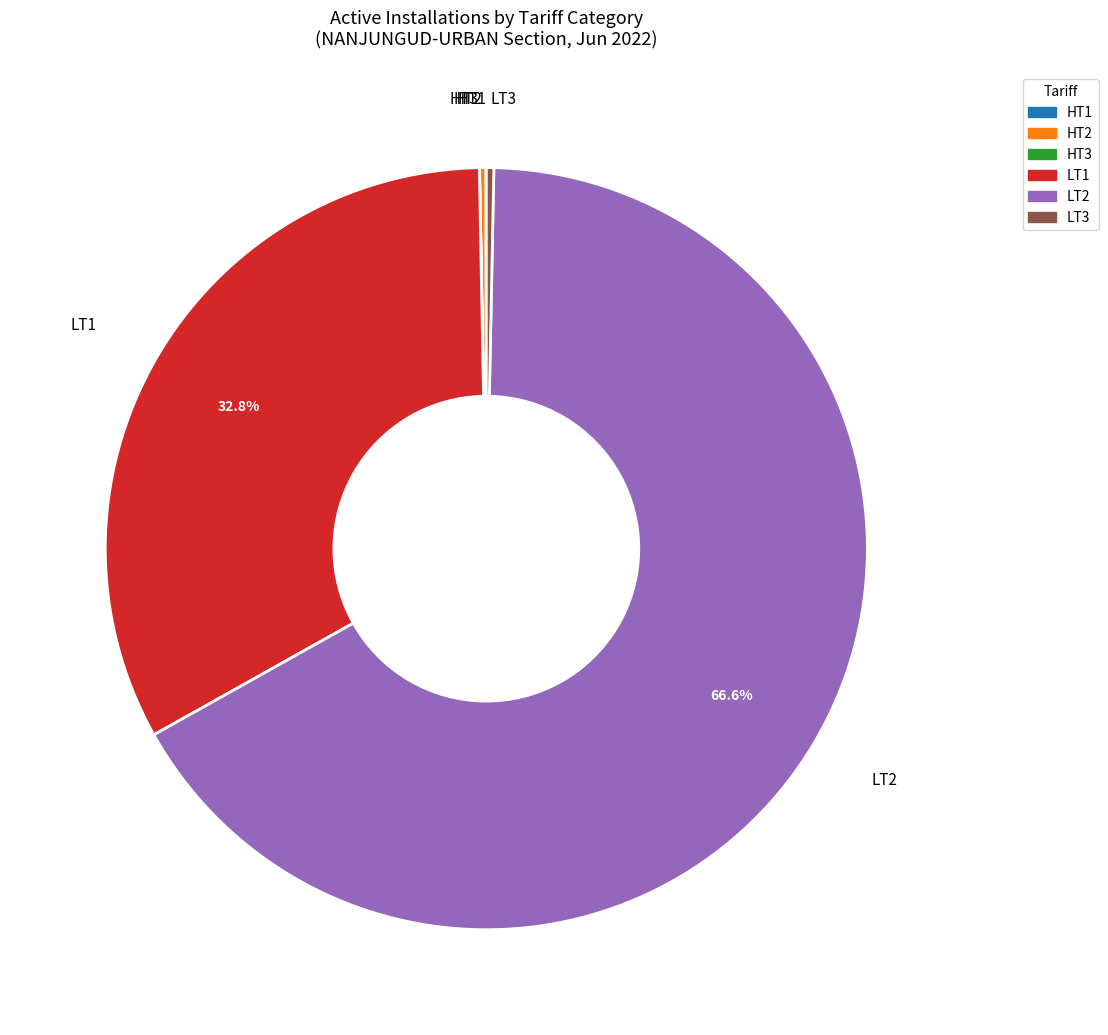

Does any single category account for the majority?

Yes